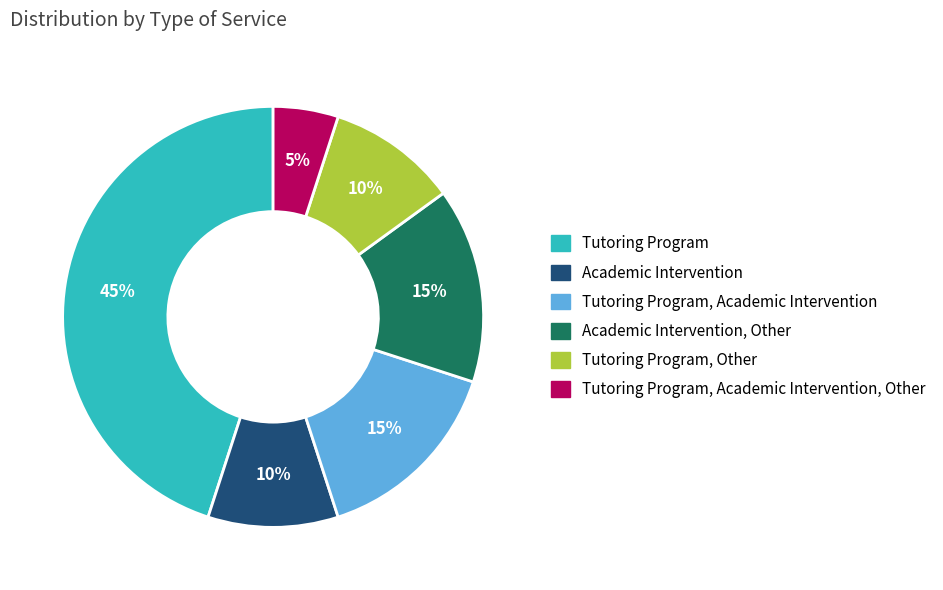

To the nearest percent, what is the average slice percentage?

17%